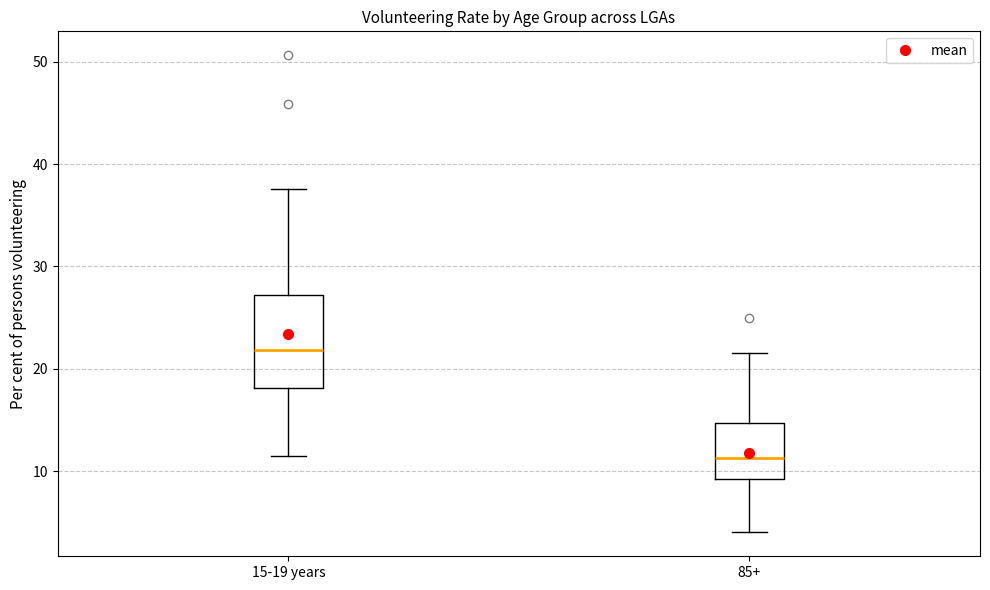

Reading left to right, transcribe this box plot: for each box, give where its median line is, the range the box spans, and where its two whiskers end, as read against the y-axis. The values are not printed on the chart, so give them approximately, as read against the axis.

15-19 years: median 22, box 18 to 27, whiskers 11 to 38
85+: median 11, box 9 to 15, whiskers 4 to 22